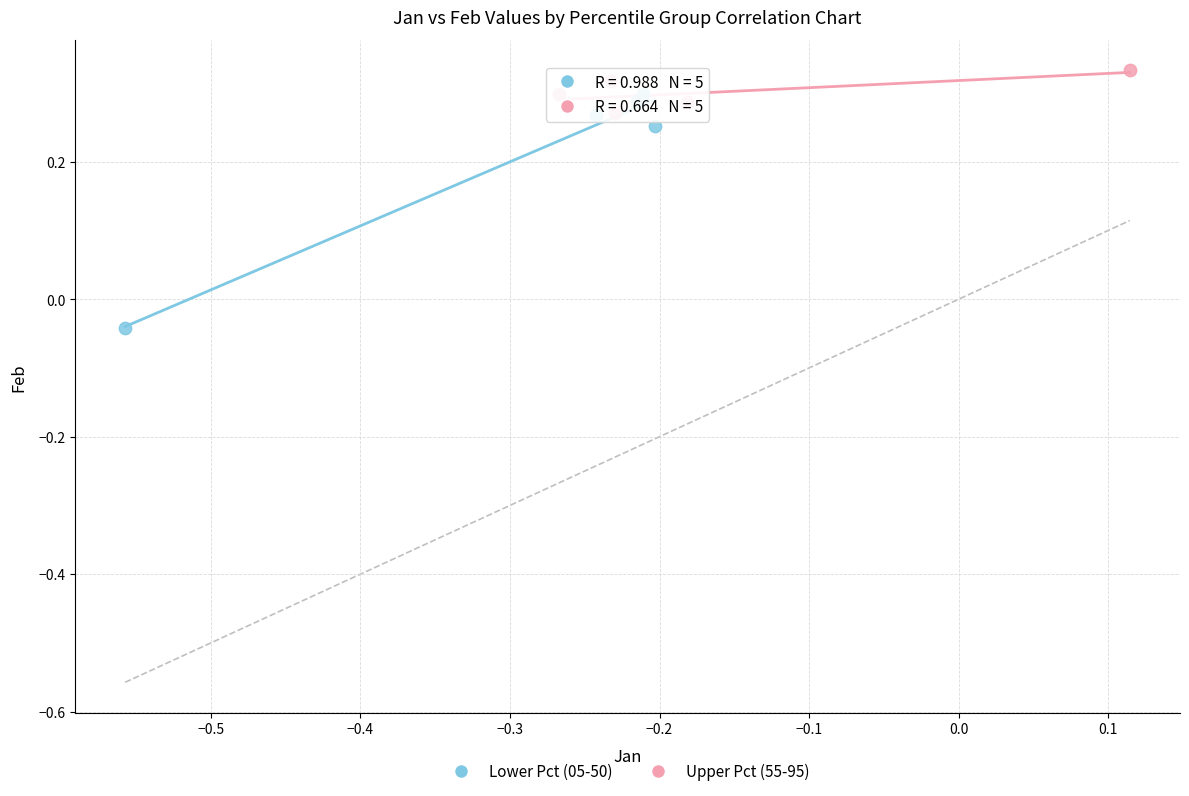

Which series reaches the minimum Y coordinate?

Lower Pct (05-50)